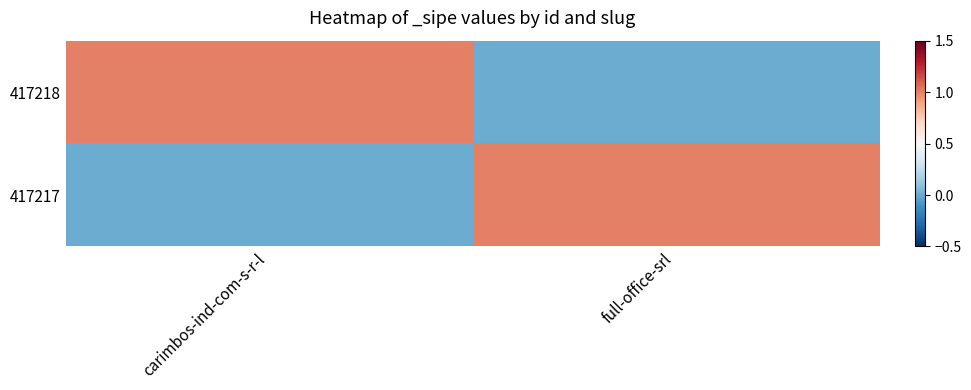

List the series in order of their peak value, highest first.

417218, 417217